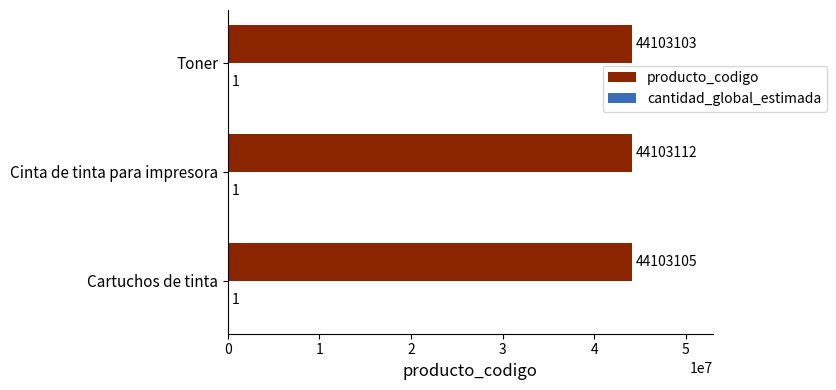

At which label does producto_codigo reach its peak?

Cinta de tinta para impresora